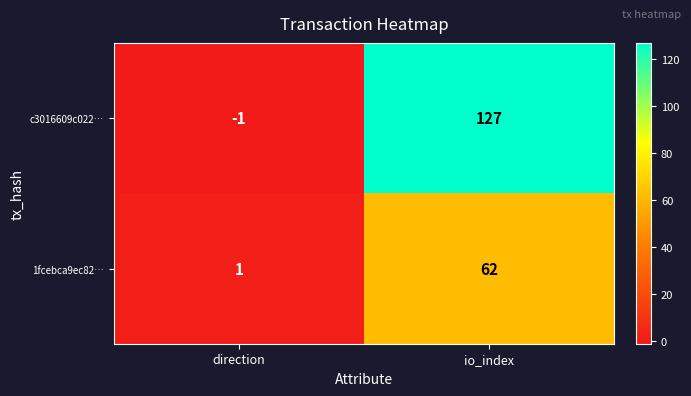

The value of 1fcebca9ec82… at direction is 1. True or false?

True